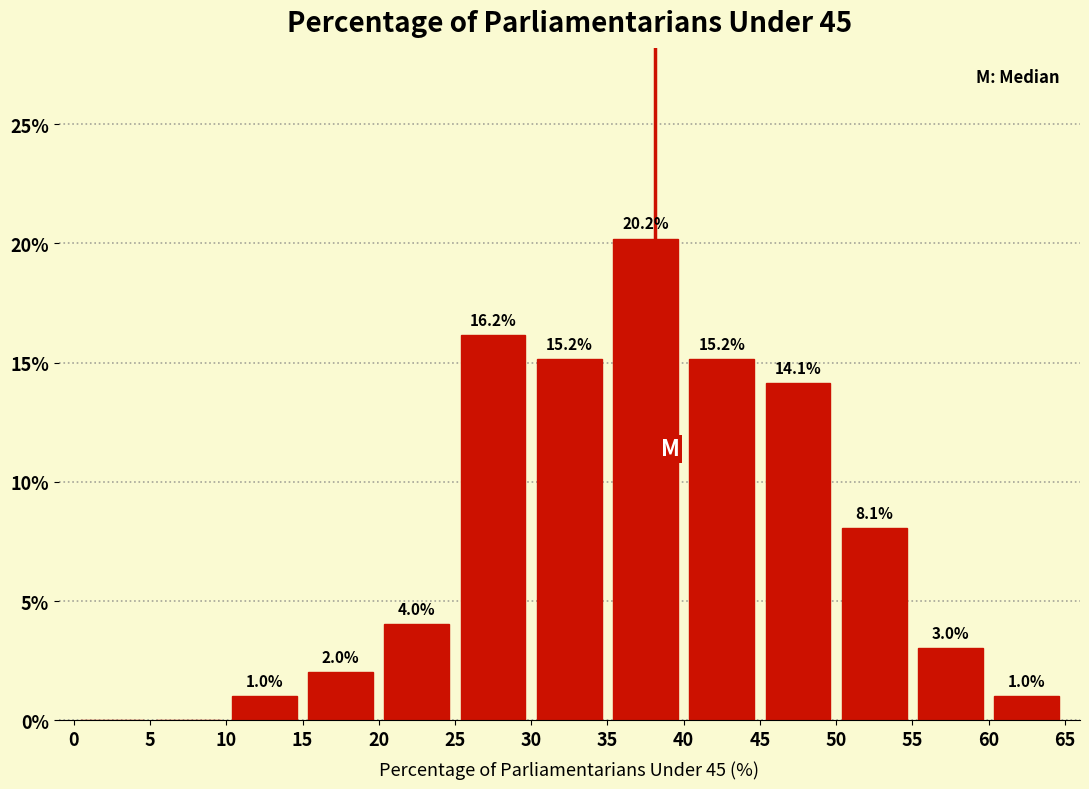

Over which range of the x-axis is the bar tallest?

35 to 40